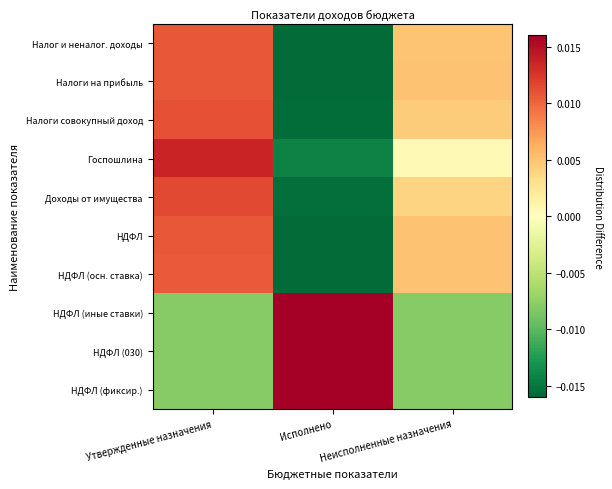

Rank the series by their maximum value, from highest to lowest.

НДФЛ (иные ставки), НДФЛ (фиксир.), НДФЛ (030), Госпошлина, Доходы от имущества, Налоги совокупный доход, Налог и неналог. доходы, Налоги на прибыль, НДФЛ, НДФЛ (осн. ставка)